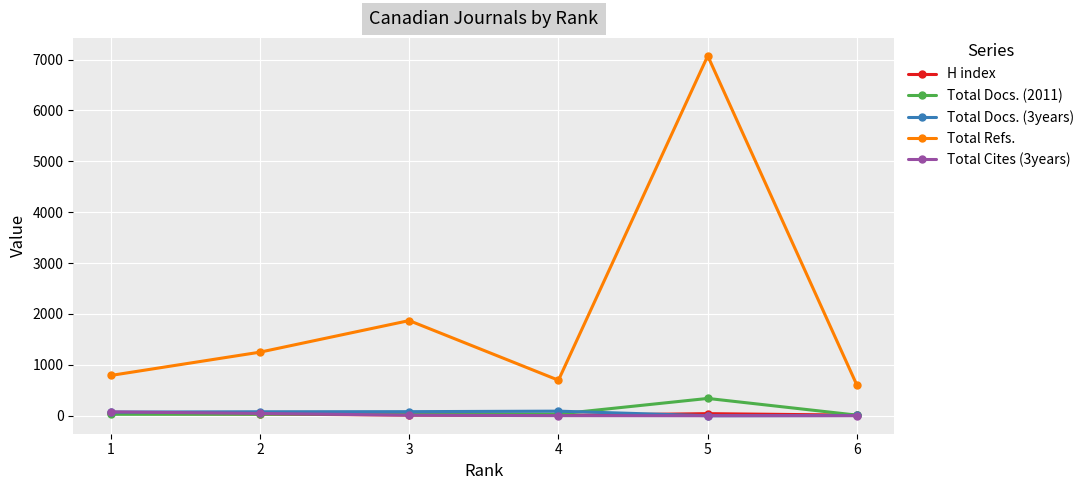

Between 1 and 2, which series saw the biggest shift?

Total Refs.